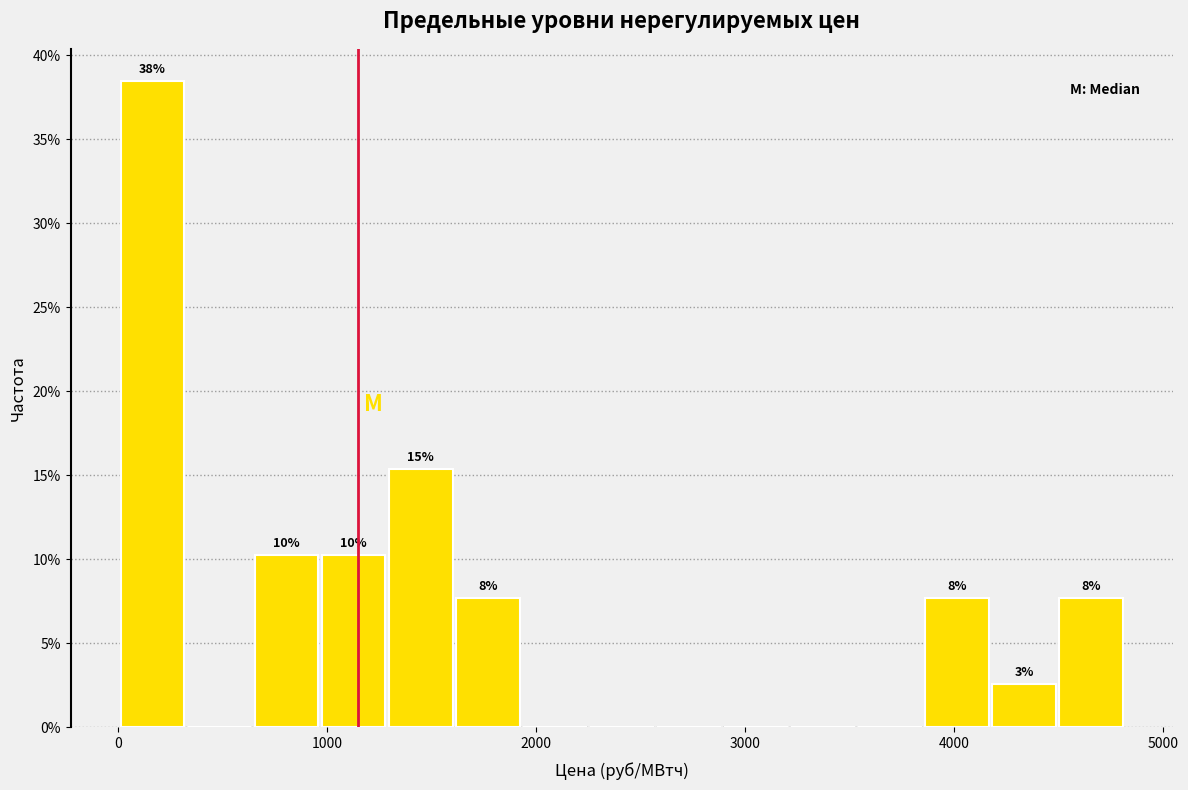

Around what value on the x-axis is the tallest bar? Give the approximate position of its centre, as read against the axis.

200